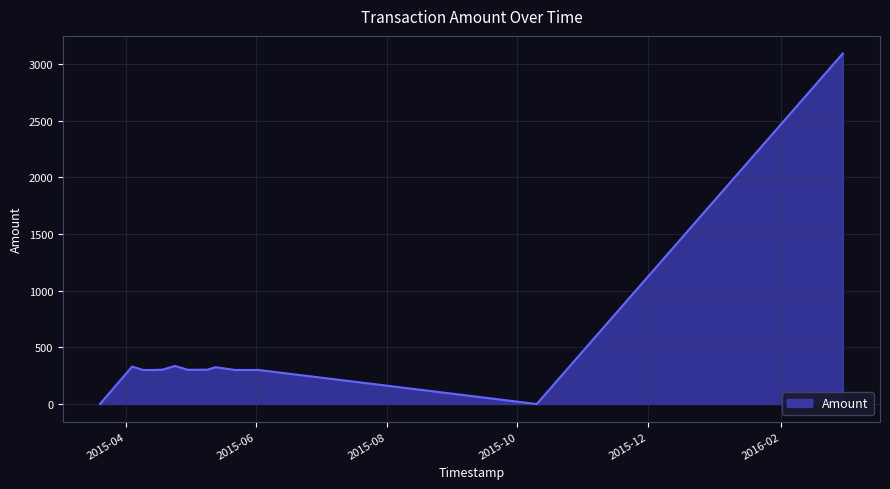

Between 2015-04-09 and 2015-04-24, which is larger?

2015-04-24